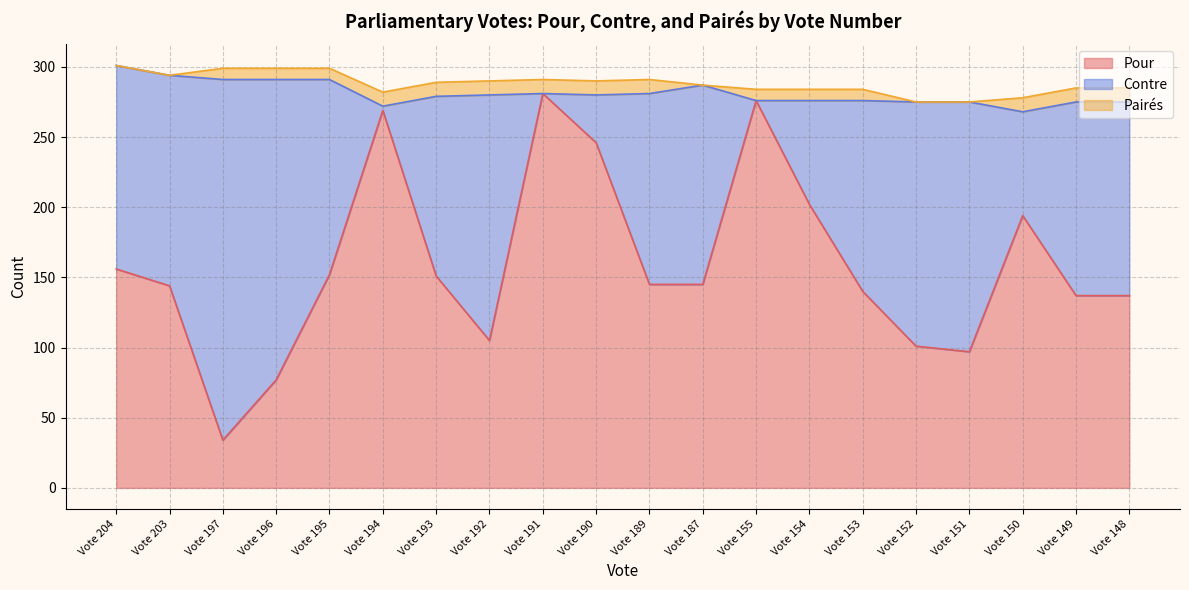

What is the approximate value of Pour at Vote 151, to the nearest 5?

95